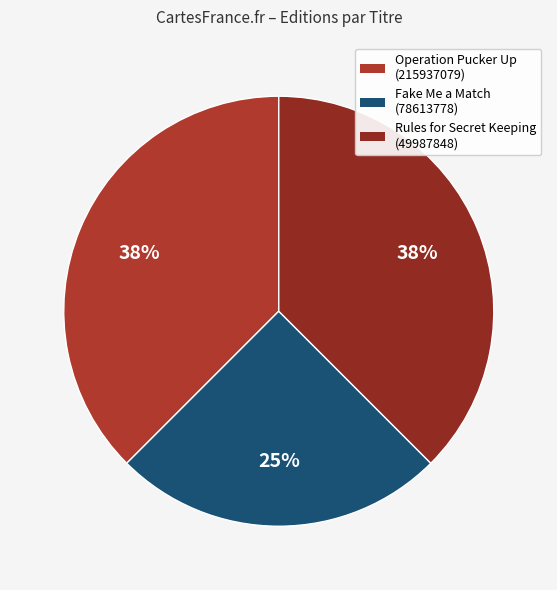

Approximately how many times larger is the value at Operation Pucker Up (215937079) compared to Rules for Secret Keeping (49987848)?

1.0